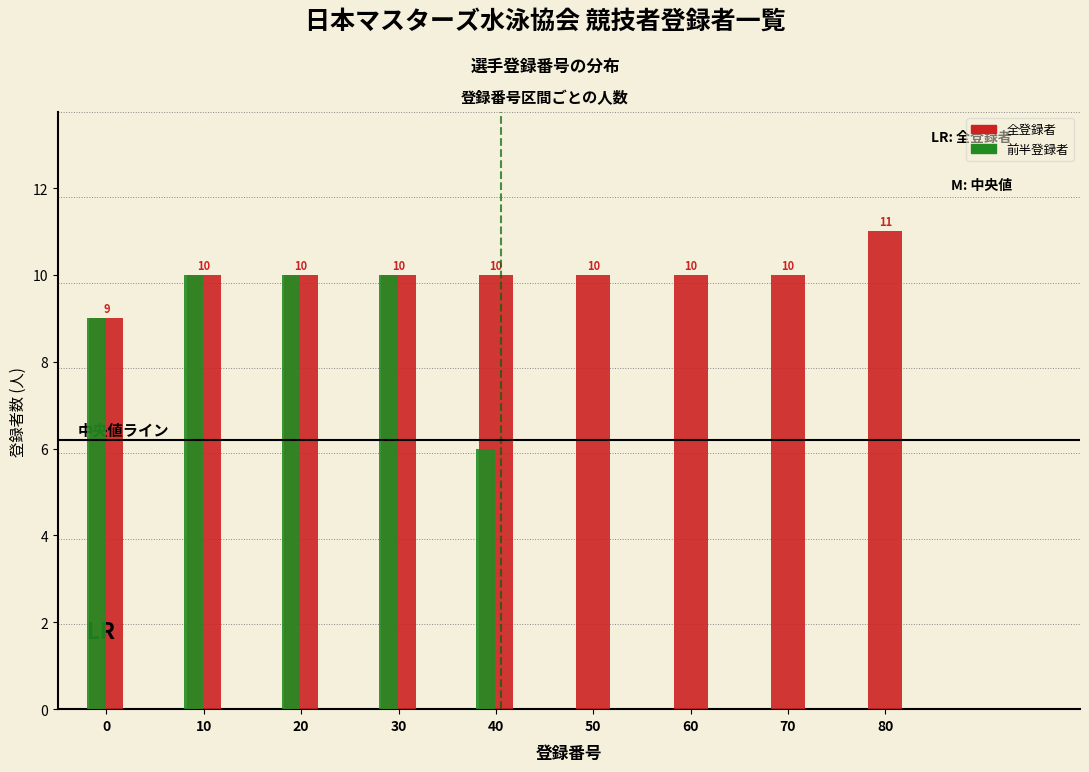

Read the 前半登録者 value at 10, to the nearest 5.

10